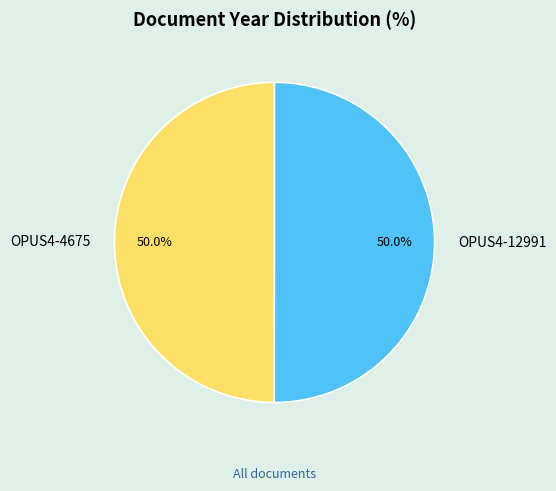

Approximately how many times larger is the value at OPUS4-12991 compared to OPUS4-4675?

1.0